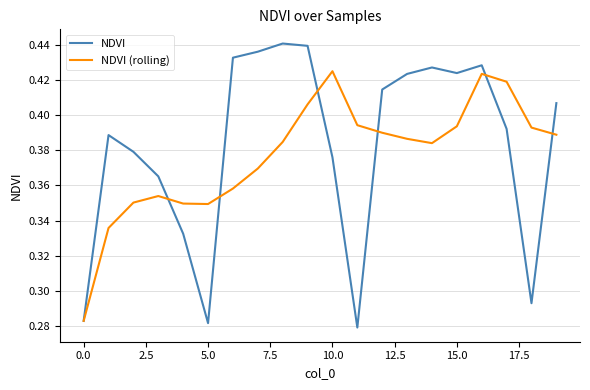

How many interior local valleys does the NDVI series have?

4